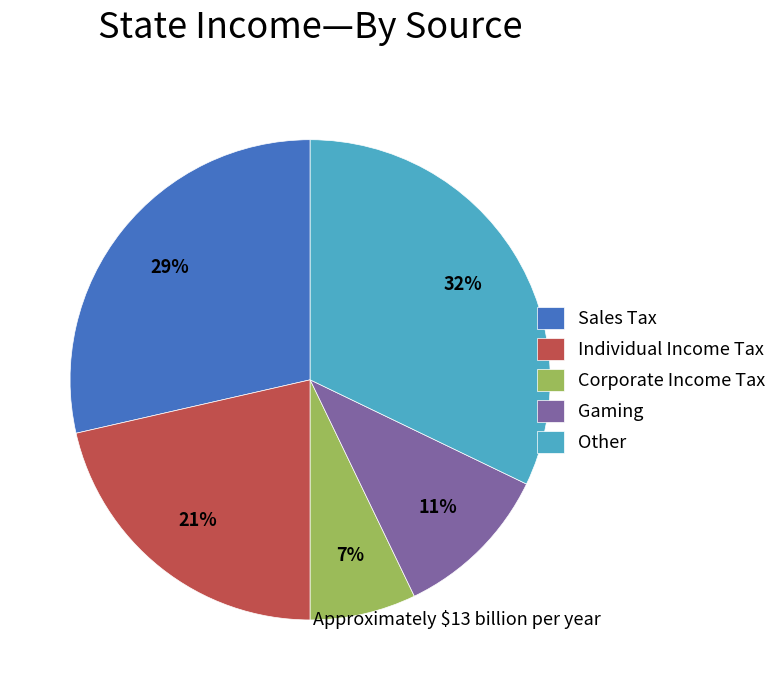

True or false: Other accounts for 32% of the total.

True